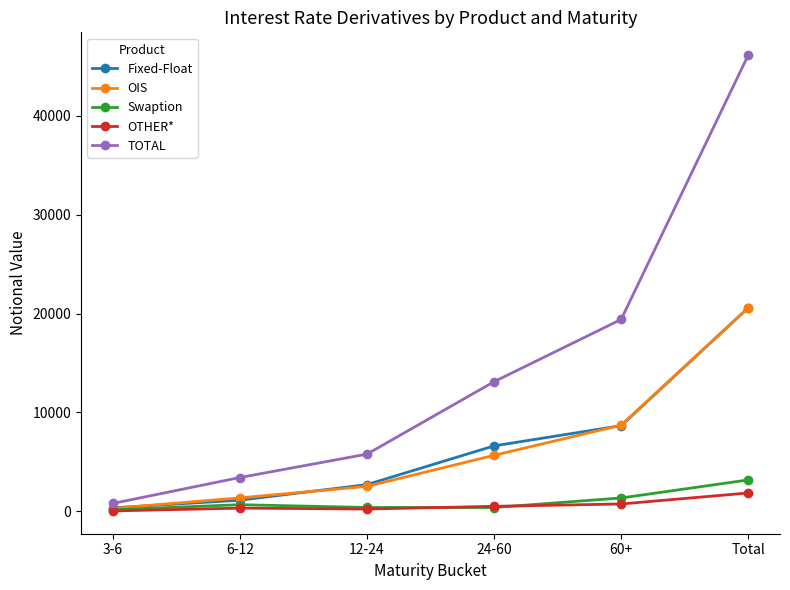

True or false: Fixed-Float has more than 0 points higher than both neighbors.

False